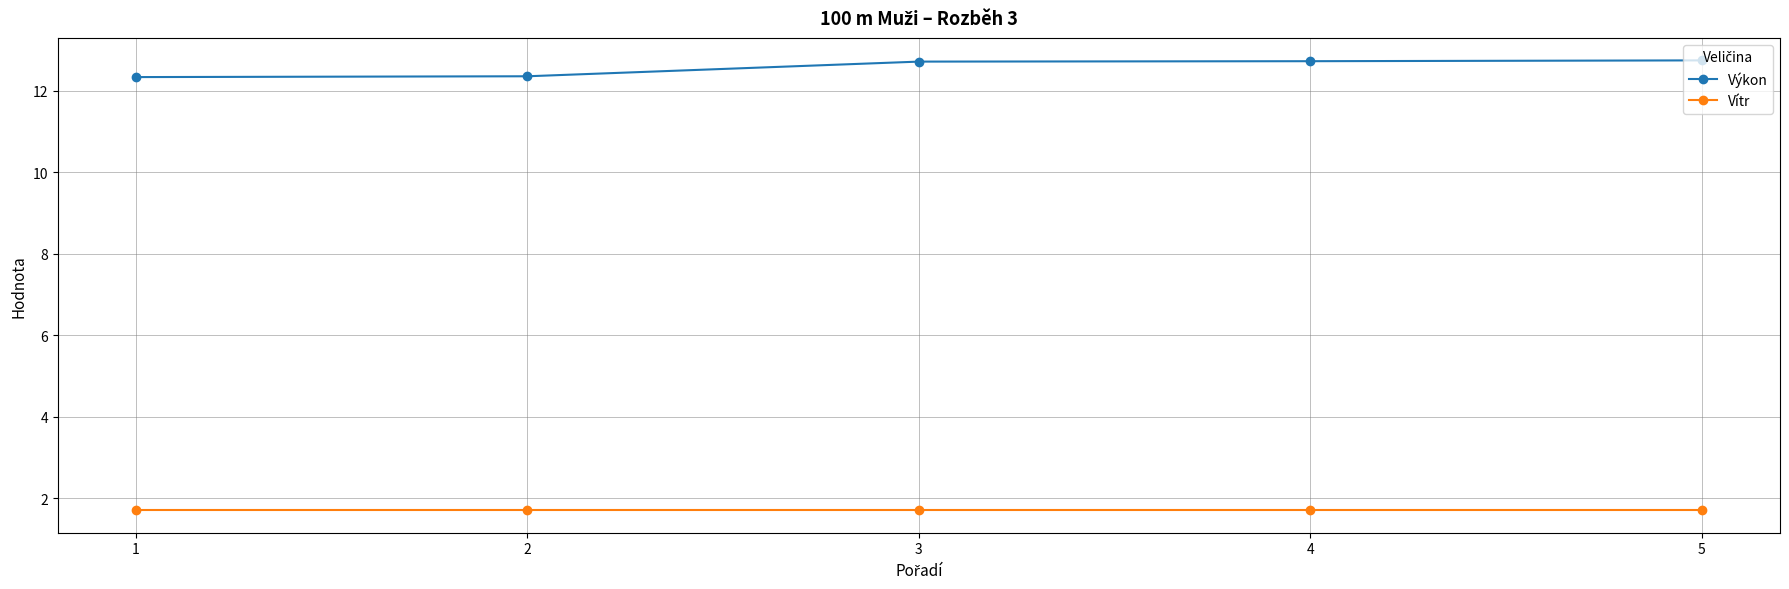

Does the chart have visible grid lines?

Yes